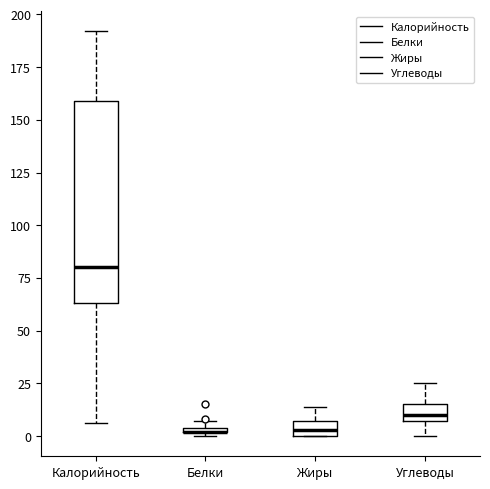

Which box is the tallest, from its lower edge to its upper edge?

Калорийность